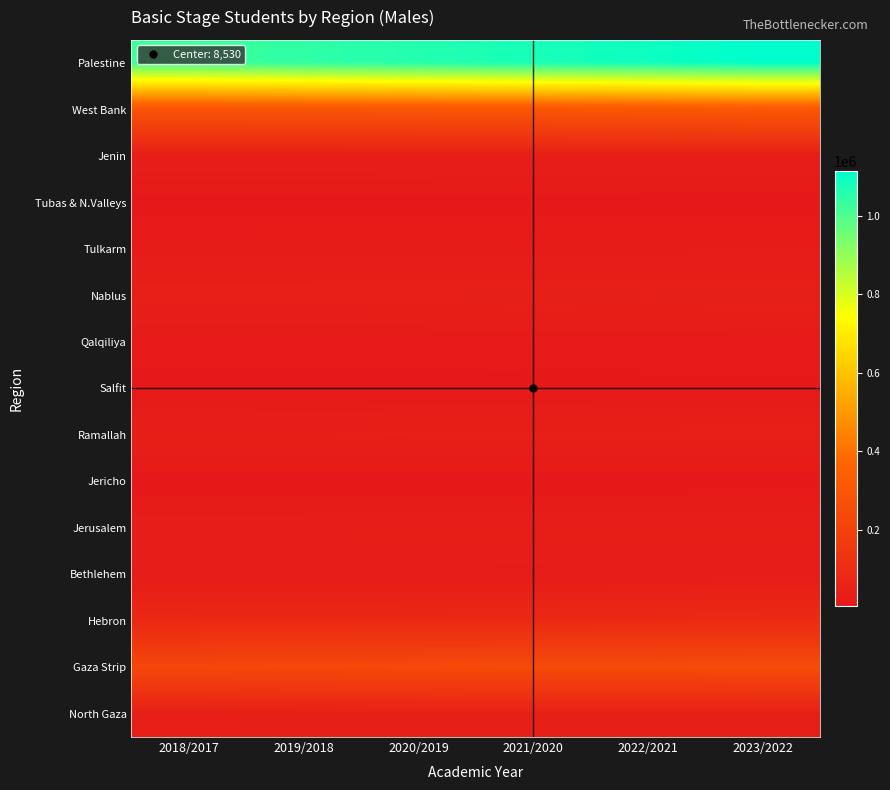

Reading right to left, list all the values displayed in this chart.

Palestine: 2023/2022=1114832	2022/2021=1092572	2021/2020=1078091	2020/2019=1061639	2019/2018=1044033	2018/2017=1022083
West Bank: 2023/2022=316300	2022/2021=309047	2021/2020=303896	2020/2019=299769	2019/2018=294702	2018/2017=290693
Jenin: 2023/2022=34119	2022/2021=33423	2021/2020=33306	2020/2019=32438	2019/2018=32136	2018/2017=31713
Tubas & N.Valleys: 2023/2022=6943	2022/2021=6766	2021/2020=6695	2020/2019=6582	2019/2018=6632	2018/2017=6546
Tulkarm: 2023/2022=19238	2022/2021=19085	2021/2020=18878	2020/2019=18960	2019/2018=18755	2018/2017=18563
Nablus: 2023/2022=43260	2022/2021=42083	2021/2020=43125	2020/2019=41601	2019/2018=41196	2018/2017=40643
Qalqiliya: 2023/2022=12888	2022/2021=12644	2021/2020=12464	2020/2019=12182	2019/2018=12061	2018/2017=11886
Salfit: 2023/2022=8662	2022/2021=8773	2021/2020=8530	2020/2019=8141	2019/2018=8130	2018/2017=8371
Ramallah: 2023/2022=38309	2022/2021=38148	2021/2020=37372	2020/2019=37461	2019/2018=35870	2018/2017=35247
Jericho: 2023/2022=5726	2022/2021=5746	2021/2020=5742	2020/2019=5604	2019/2018=5509	2018/2017=5445
Jerusalem: 2023/2022=31060	2022/2021=30016	2021/2020=30273	2020/2019=30514	2019/2018=28755	2018/2017=28610
Bethlehem: 2023/2022=23666	2022/2021=22914	2021/2020=20707	2020/2019=21126	2019/2018=21958	2018/2017=21765
Hebron: 2023/2022=92429	2022/2021=89449	2021/2020=86804	2020/2019=85160	2019/2018=83700	2018/2017=81904
Gaza Strip: 2023/2022=248668	2022/2021=244314	2021/2020=243559	2020/2019=238203	2019/2018=234197	2018/2017=227056
North Gaza: 2023/2022=42723	2022/2021=41183	2021/2020=42118	2020/2019=41399	2019/2018=40540	2018/2017=39660